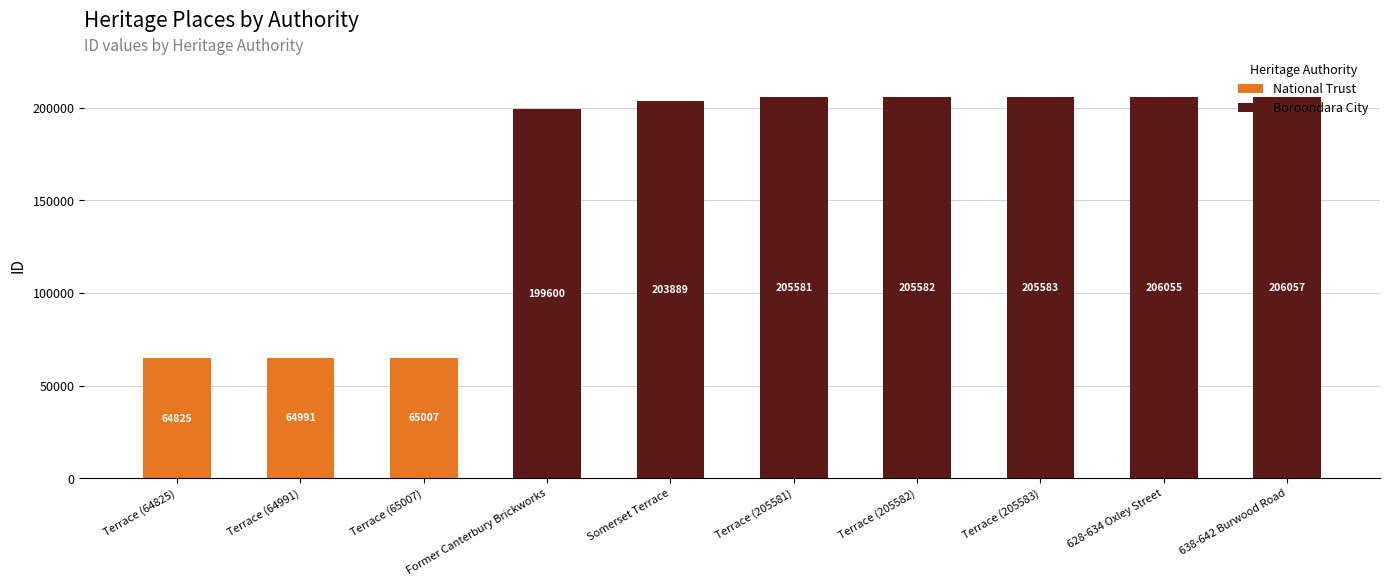

What is the sum of the National Trust values at Terrace (205582) and Terrace (64825)?

64825